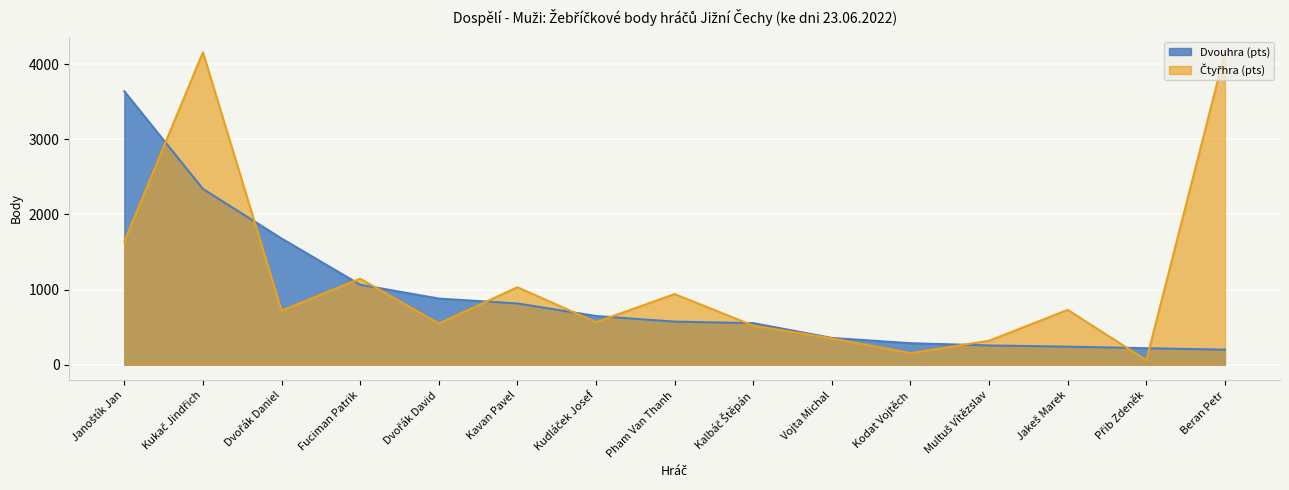

What is the value of the Dvouhra (pts) point at the 5th from the left?

880